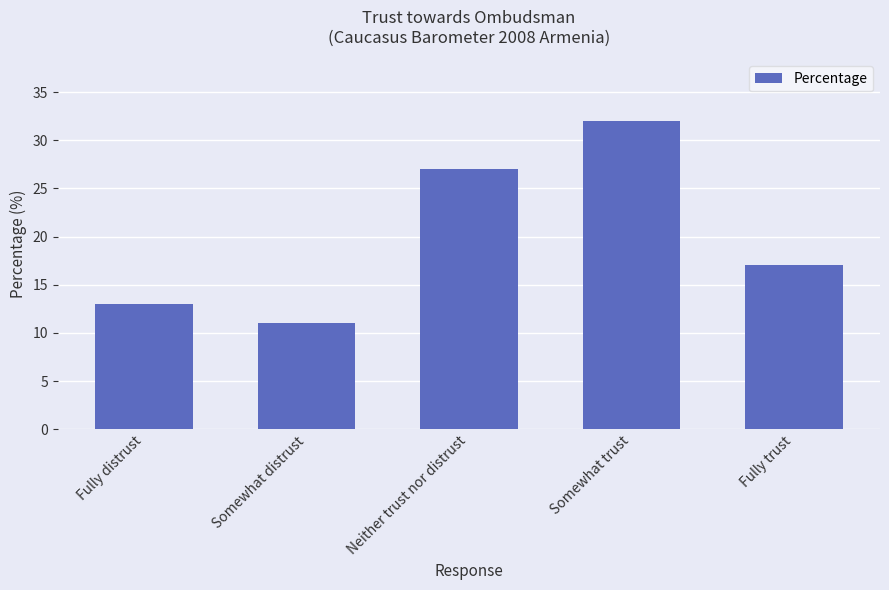

At which category does the chart reach its peak across all series?

Somewhat trust